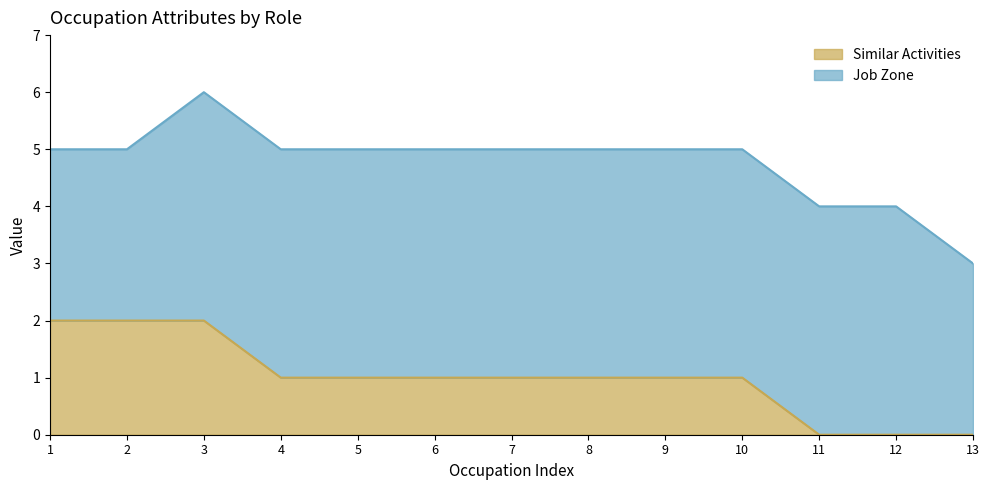

True or false: Similar Activities has a value of 1 at 9.

True